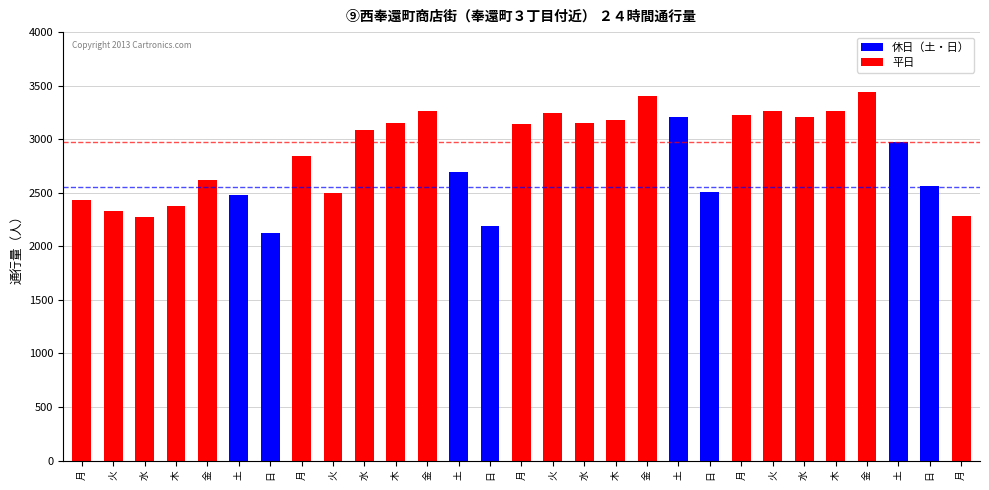

How many data points are less than 2973?

14